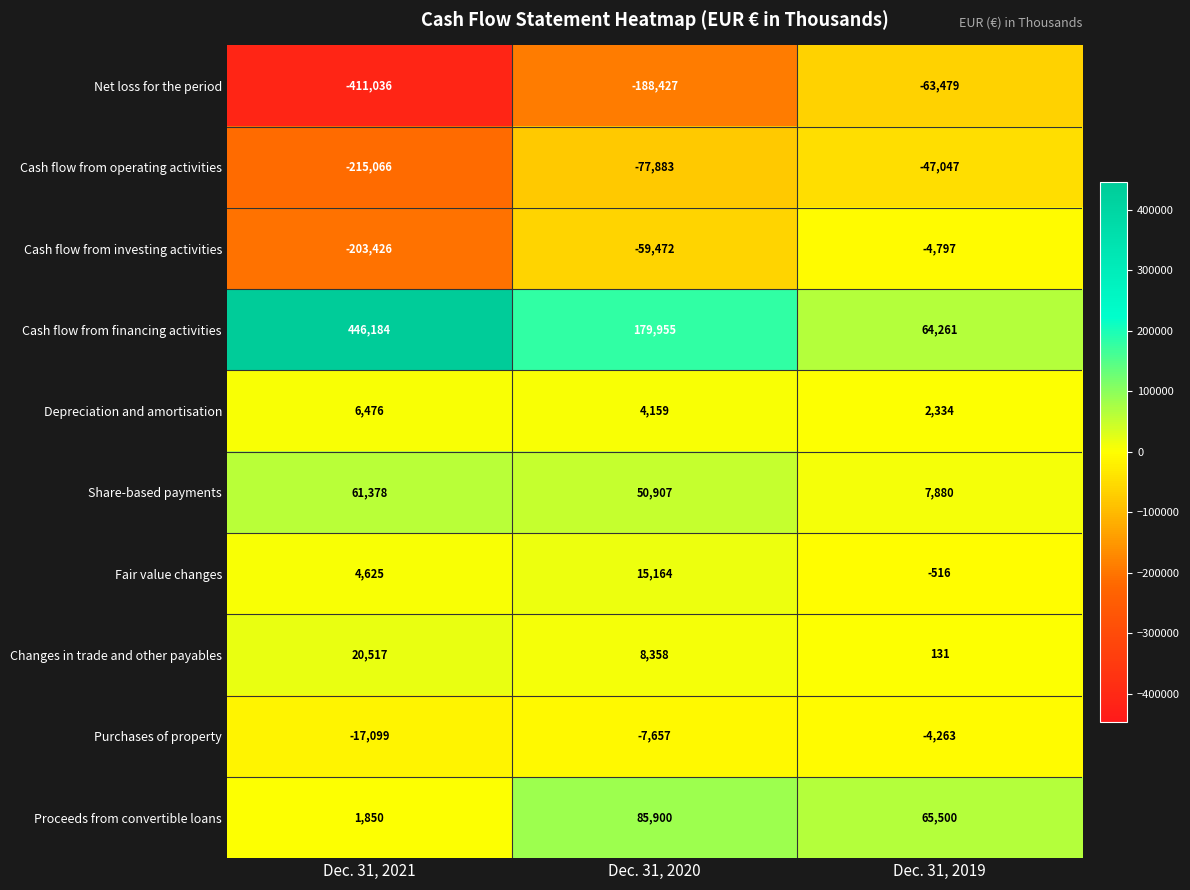

At which category is the sum across all series the highest?

Dec. 31, 2019